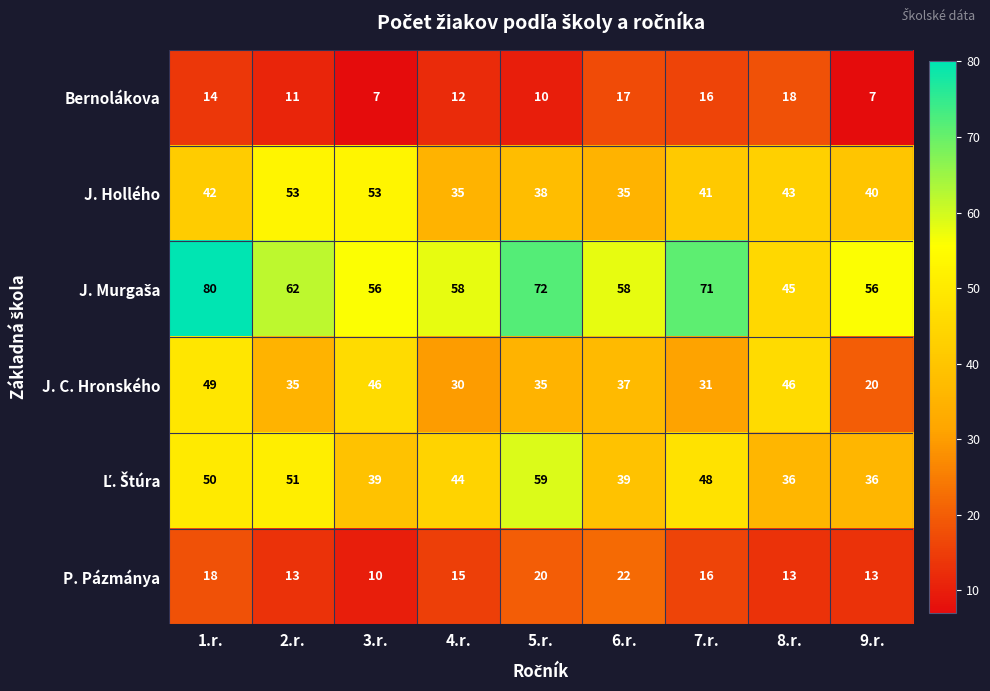

What is the sum of the Bernolákova values at 9.r. and 3.r.?

14